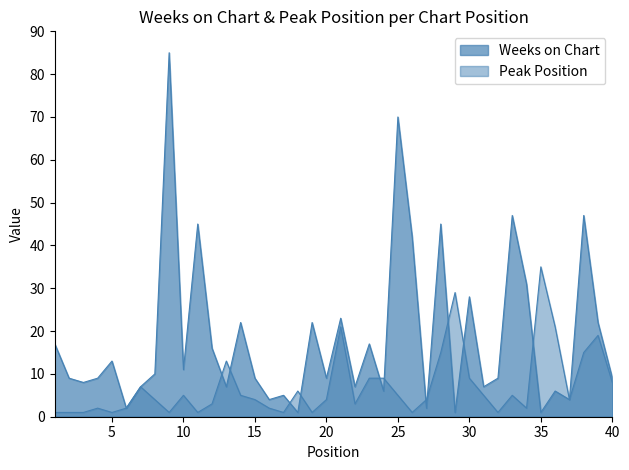

The value of Weeks on Chart at 12 is 16. True or false?

True